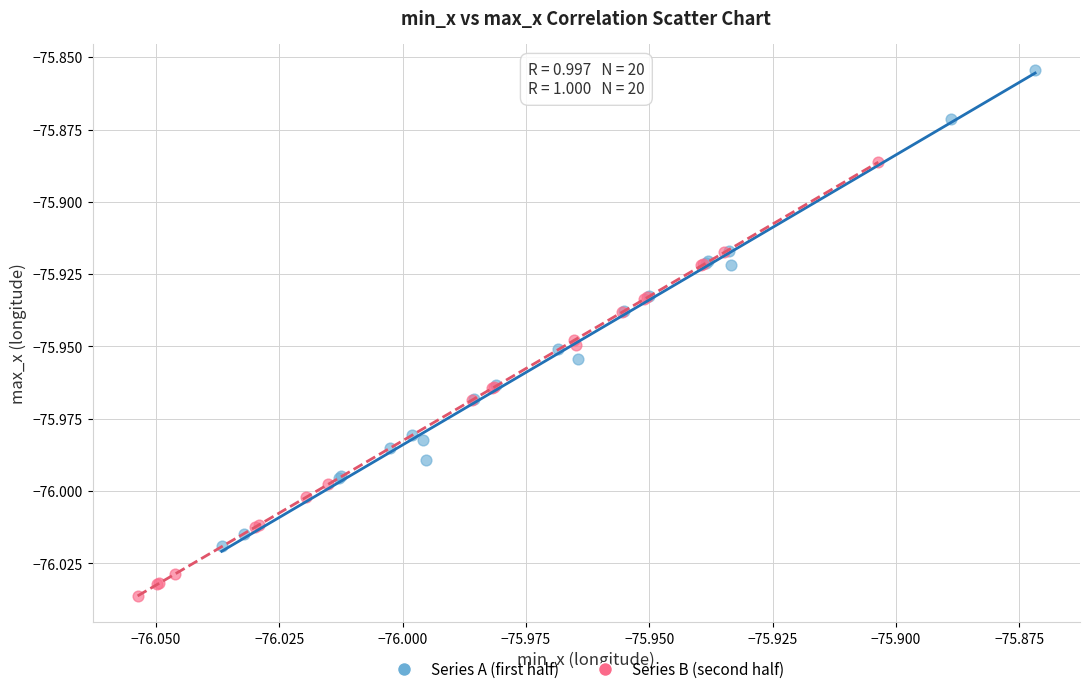

Which series contains the highest Y value?

Series A (first half)